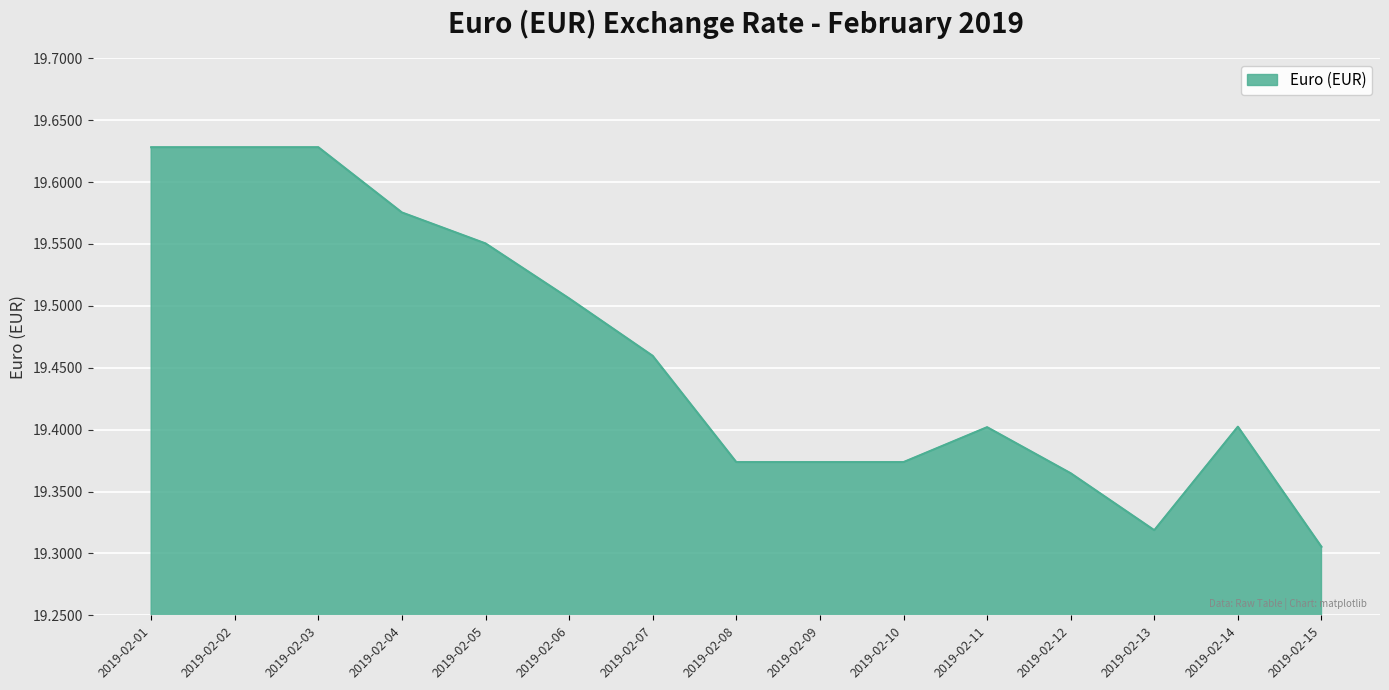

True or false: the data shows 9.1 at 2019-02-14.

False